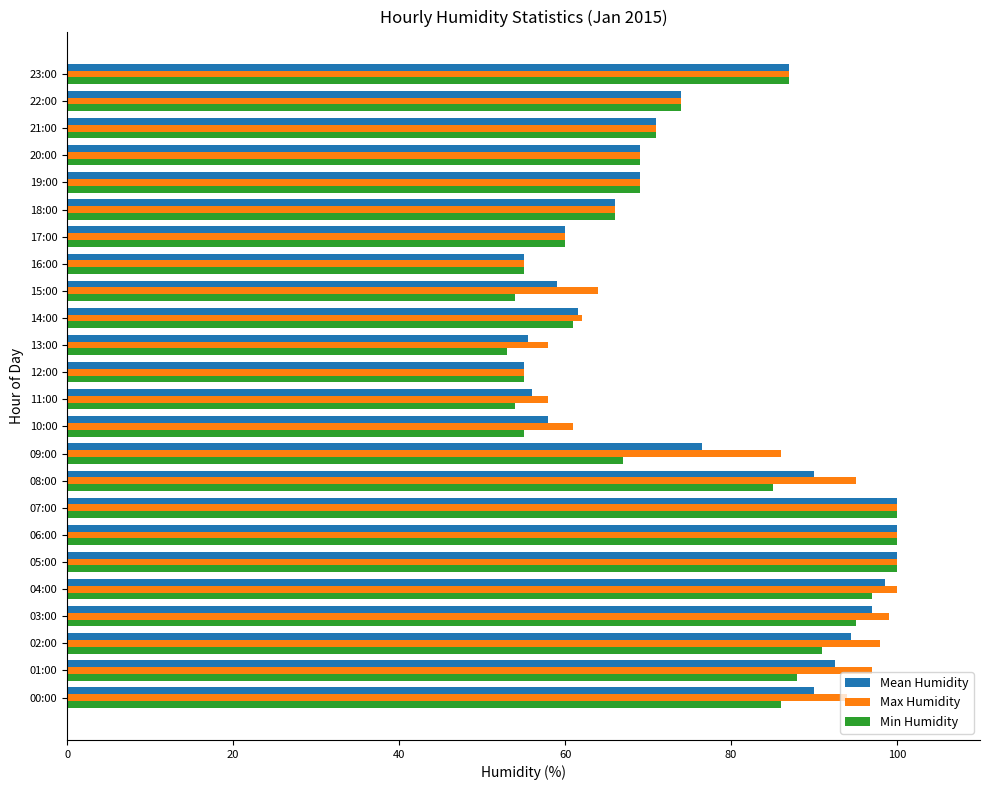

What is the highest value of the Max Humidity series?

100.0